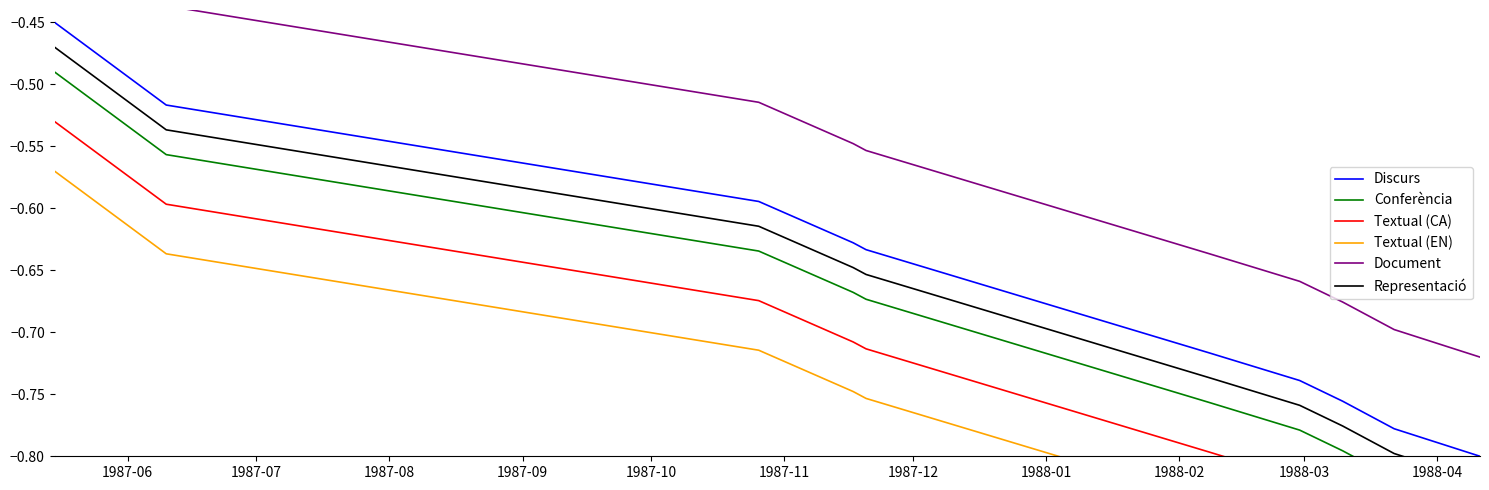

How many data points does each series have?

10